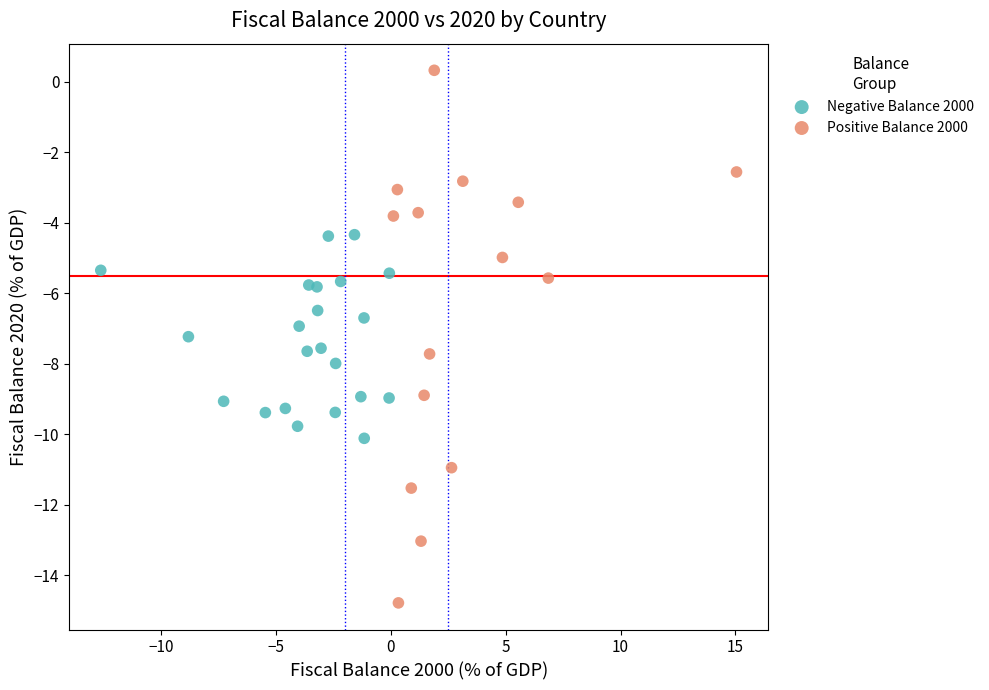

Which series contains the highest Y value?

Positive Balance 2000